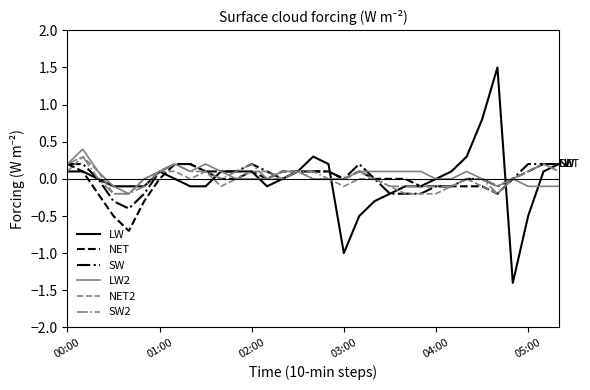

What is the maximum value for NET2?

0.3